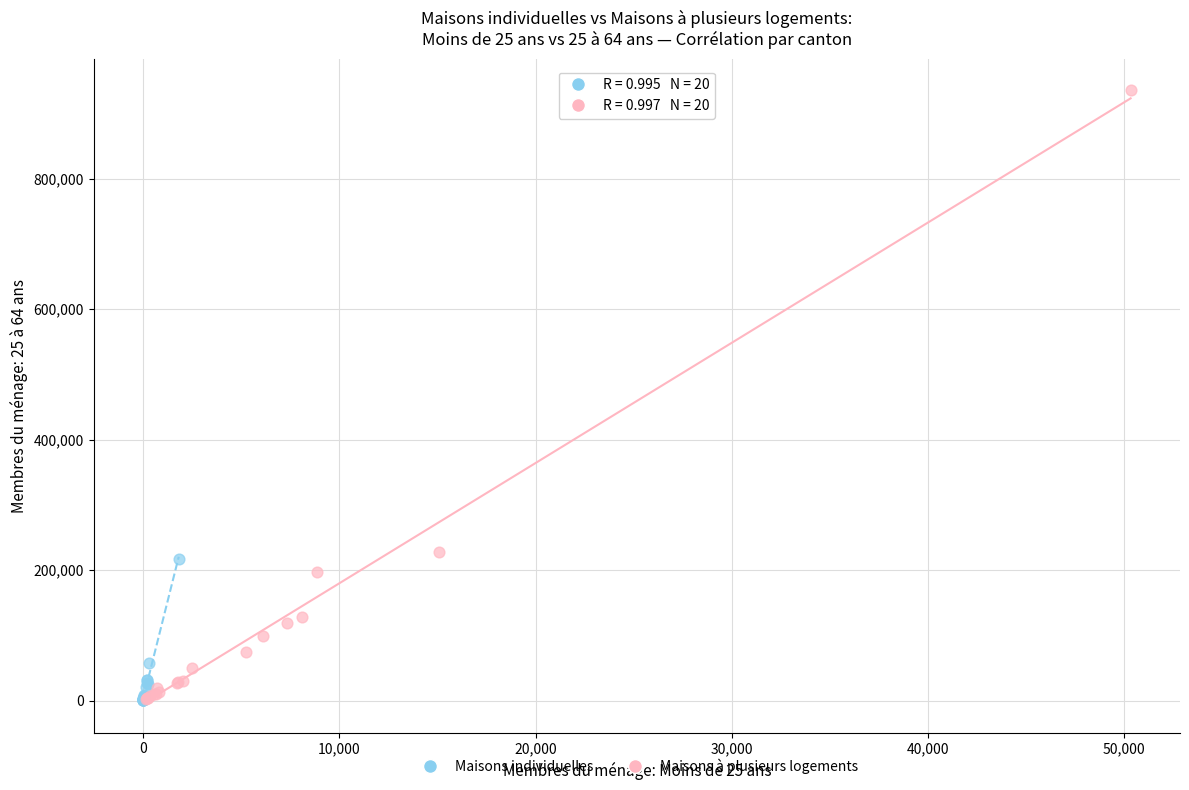

Which series has the widest spread of Y values?

Maisons à plusieurs logements